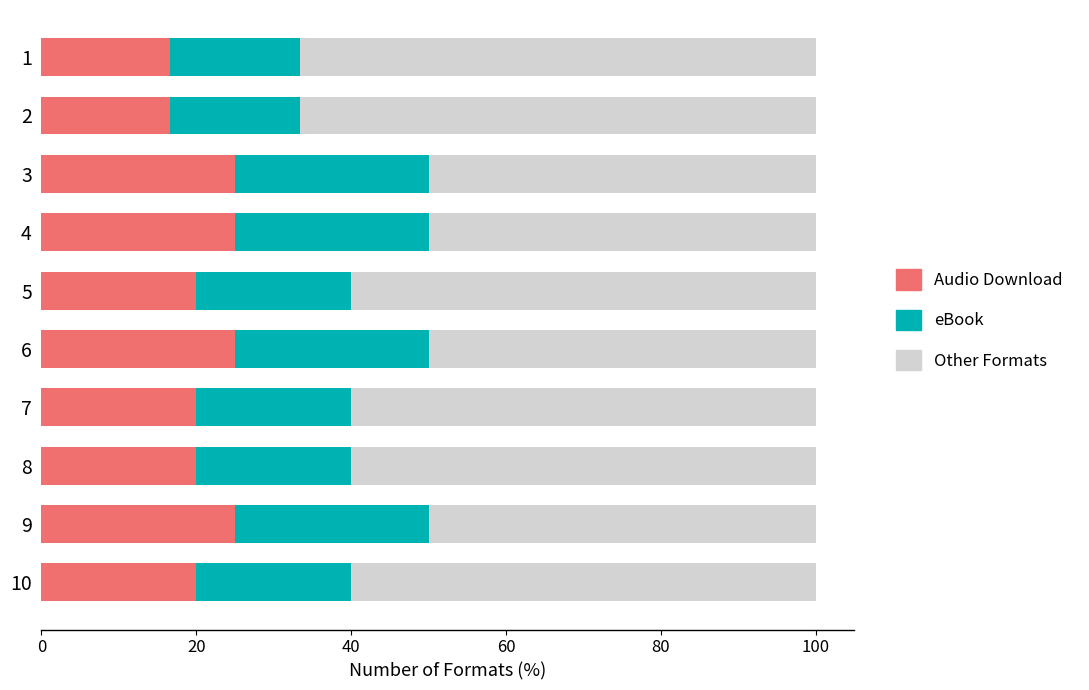

What is the total value across all series at 8?

100.0